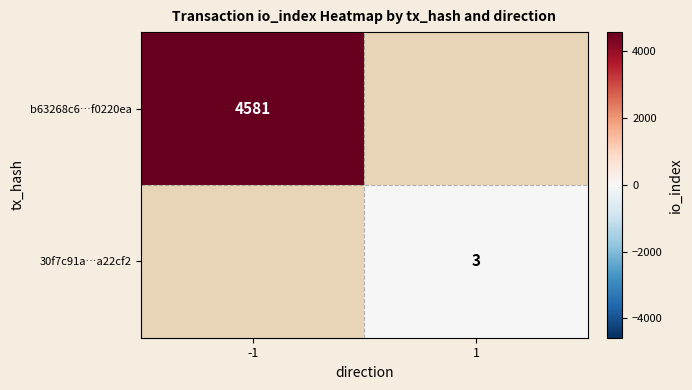

The value of b63268c6…f0220ea at -1 is 4581. True or false?

True